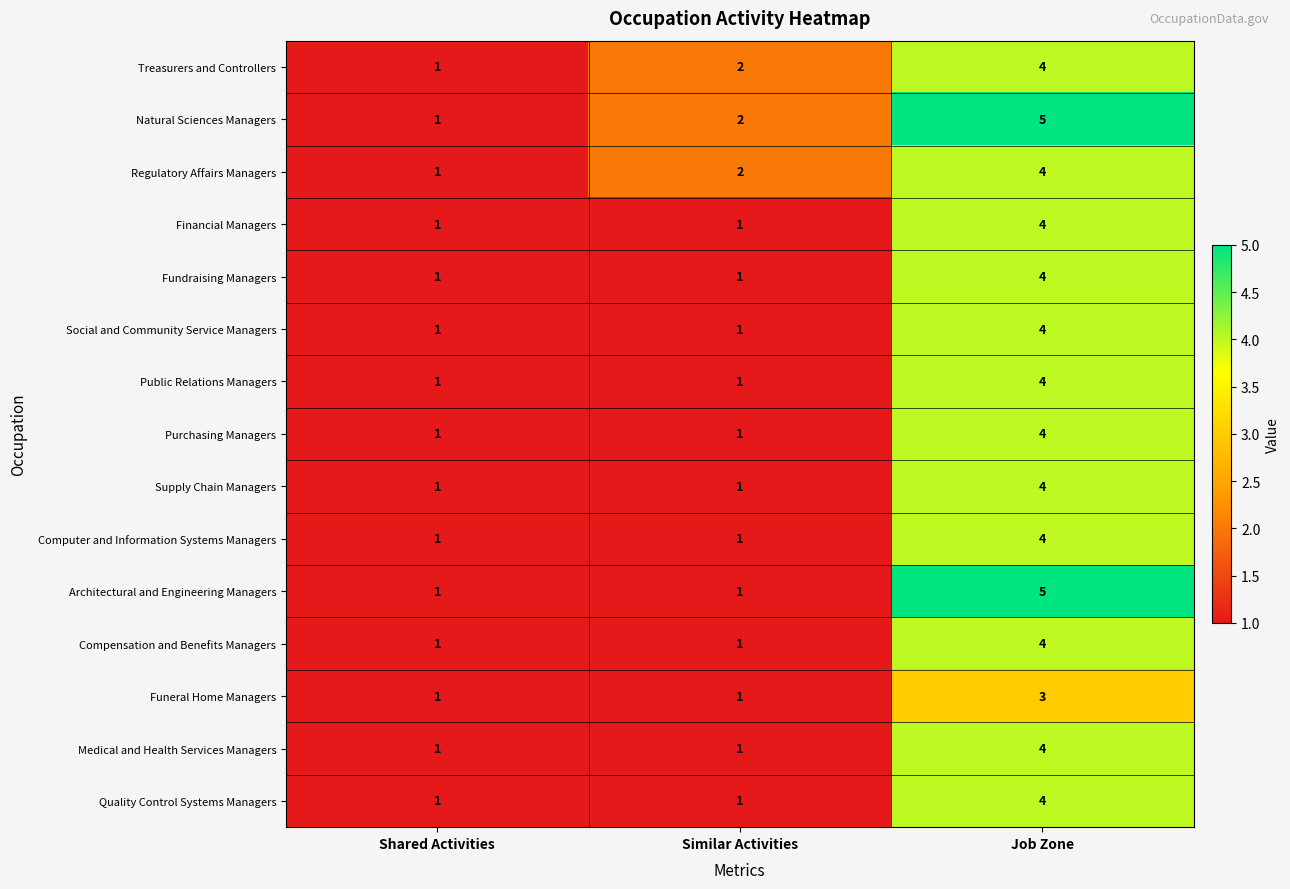

At which label does Computer and Information Systems Managers reach its peak?

Job Zone